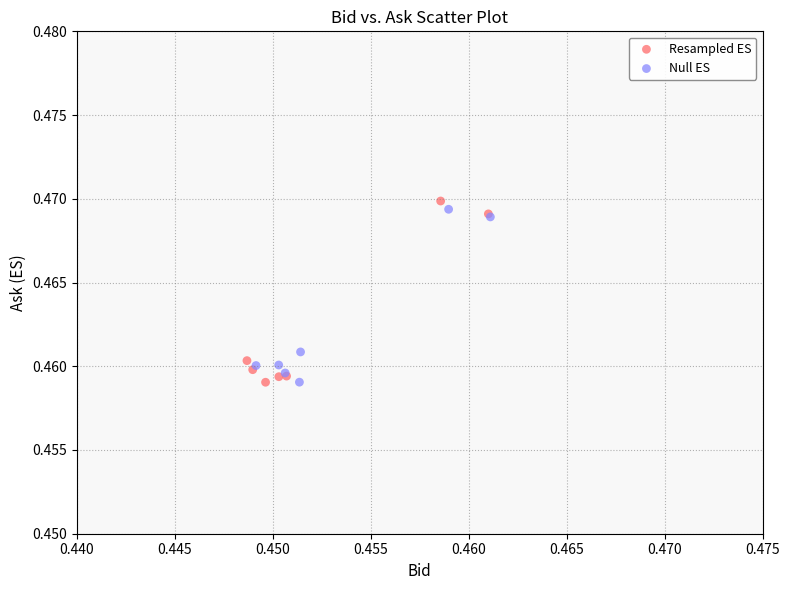

Which series reaches the maximum Y coordinate?

Resampled ES